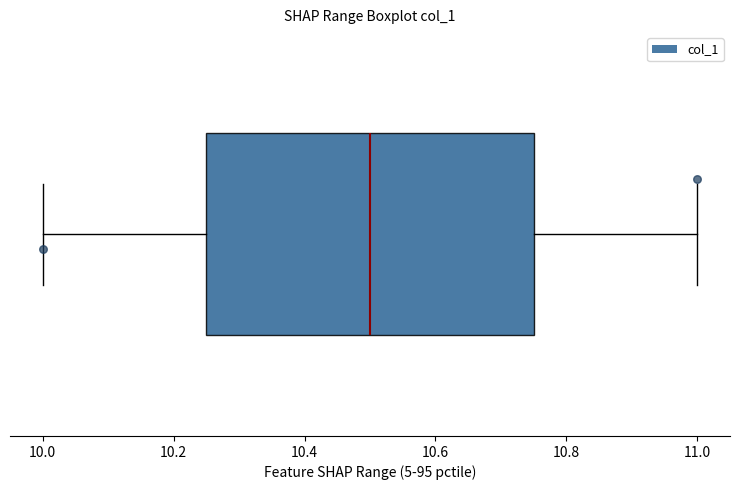

Where does the right whisker of the box end on the x-axis? The values are not printed on the chart, so give them approximately, as read against the axis.

11.00